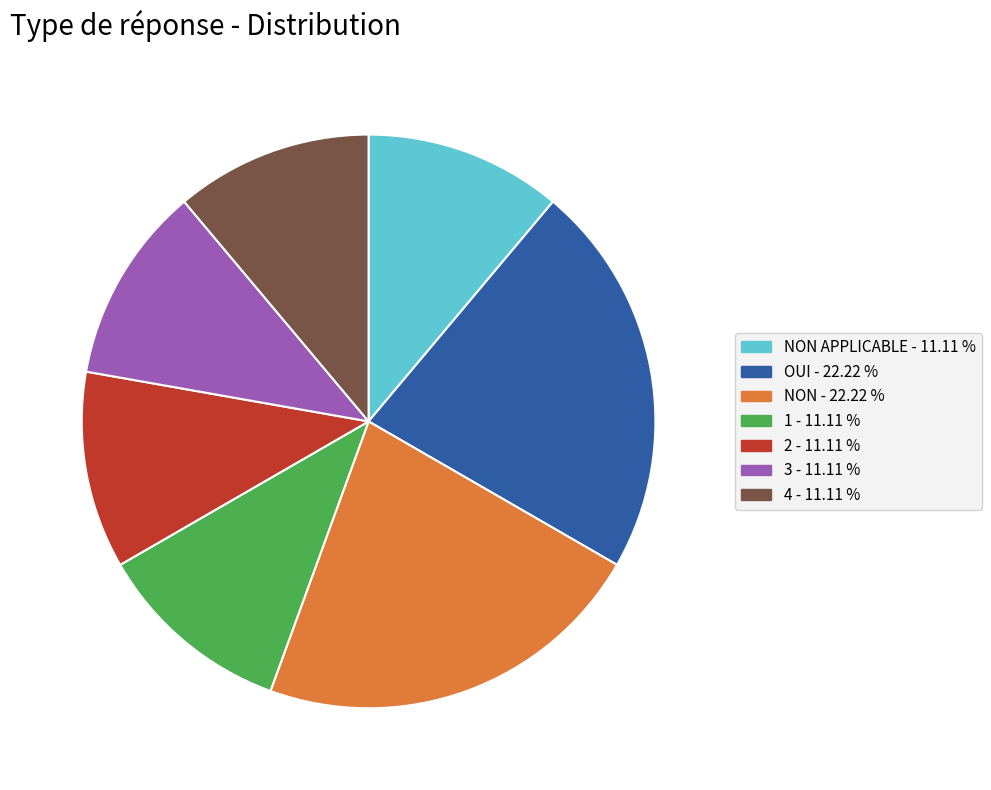

Does any single category account for the majority?

No